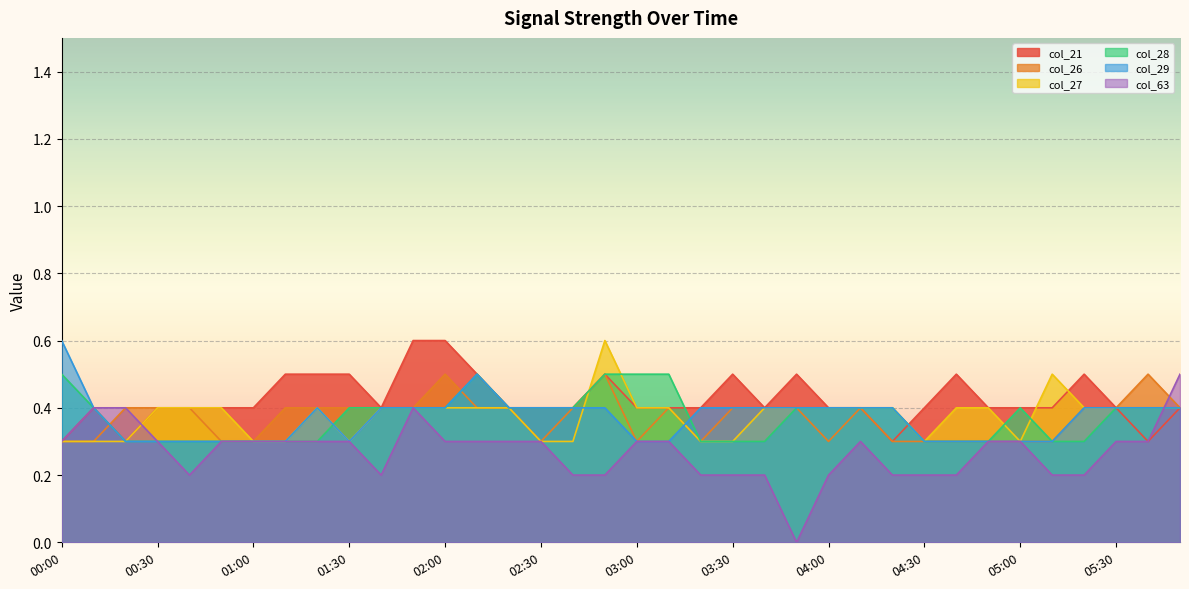

How many interior local valleys does the col_21 series have?

5